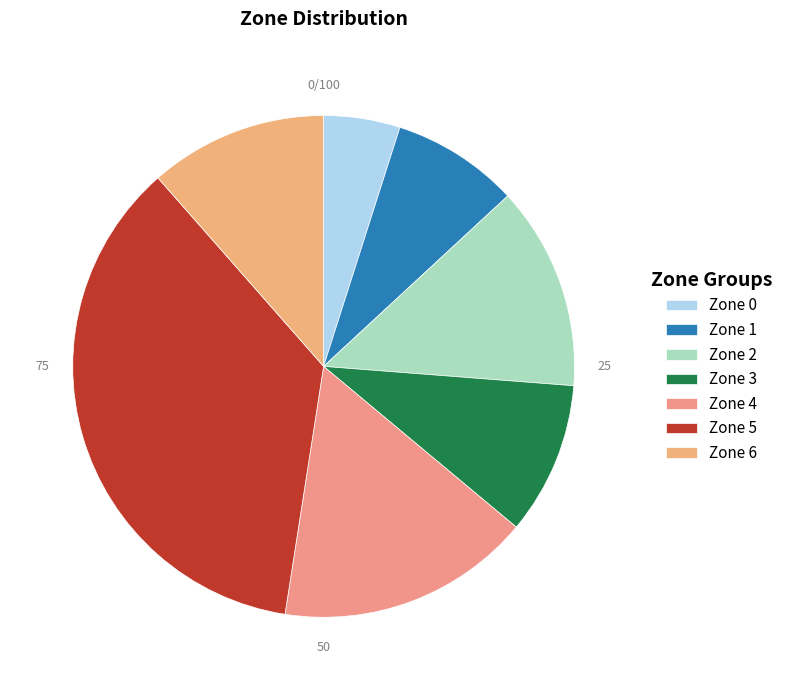

Between Zone 5 and Zone 3, which is larger?

Zone 5